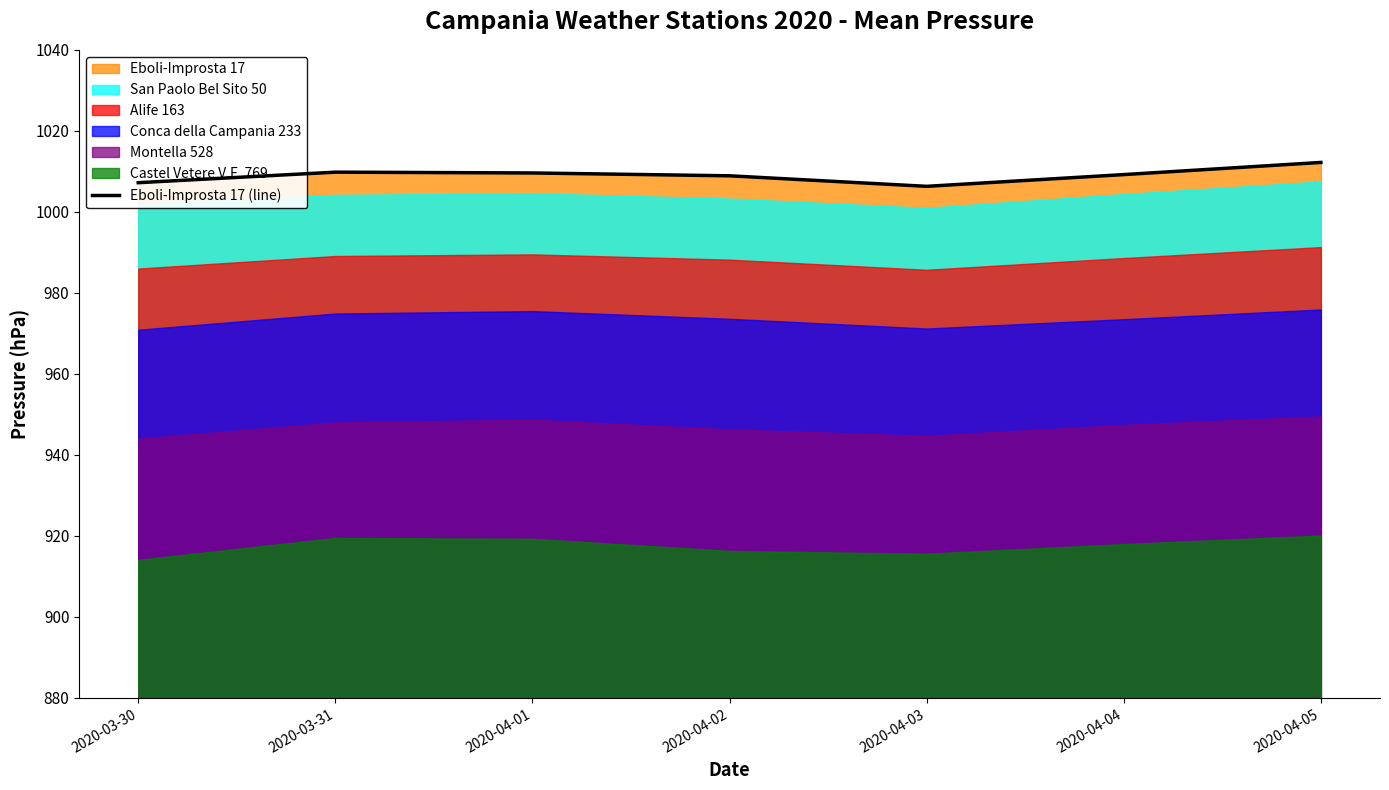

What is the highest value of the Eboli-Improsta 17 (line) series?

1012.2